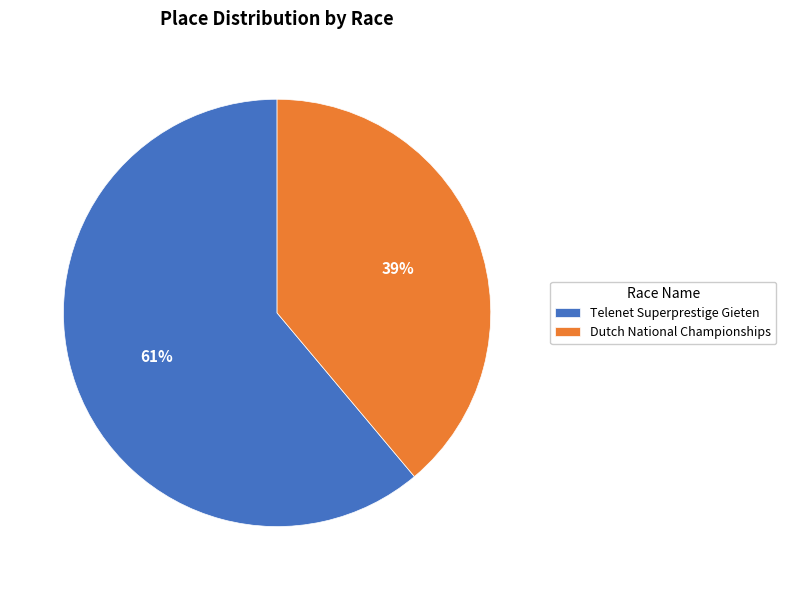

What percentage is the Telenet Superprestige Gieten slice, to the nearest percent?

61%